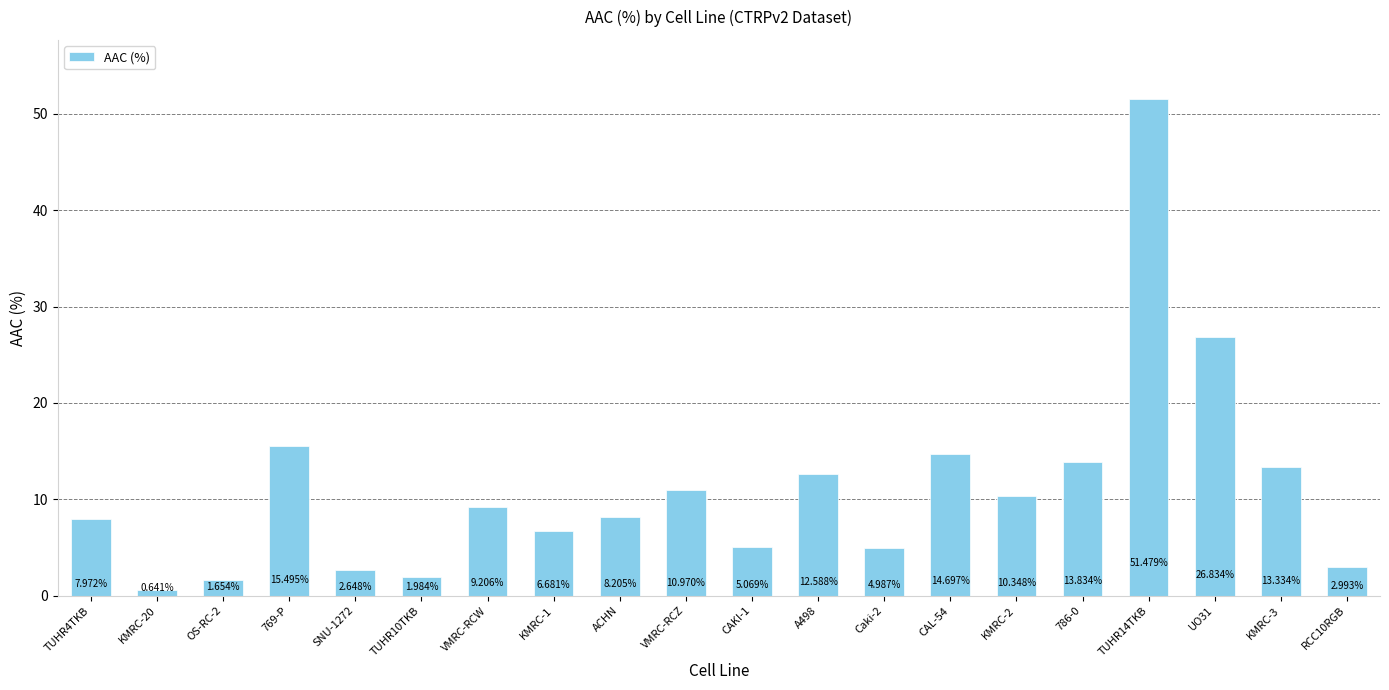

Which has a higher value, UO31 or A498?

UO31